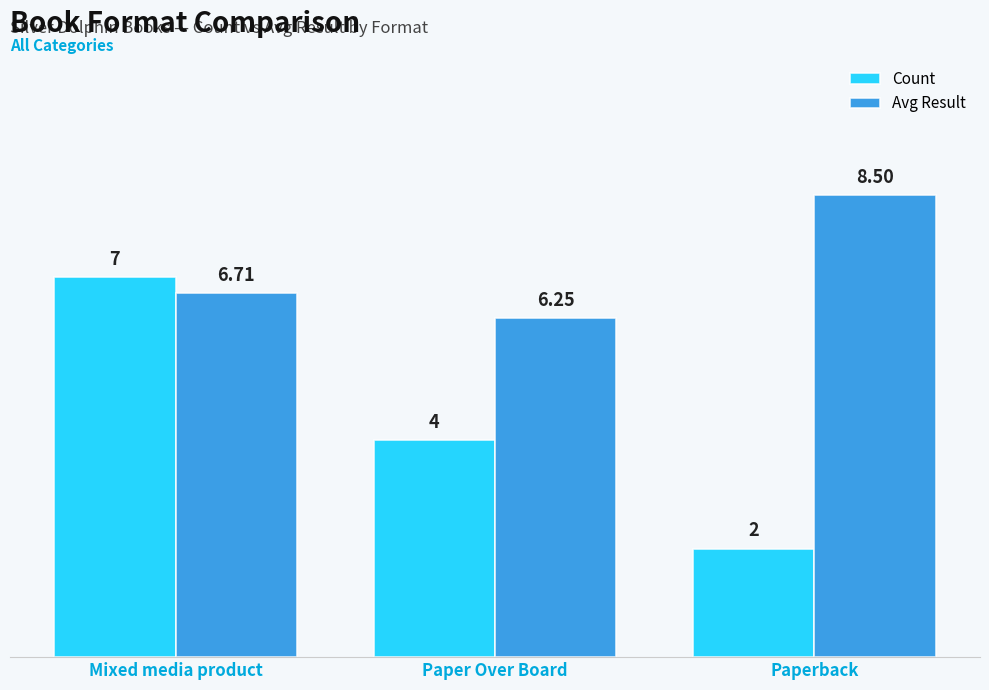

At which category is the sum across all series the highest?

Mixed media product